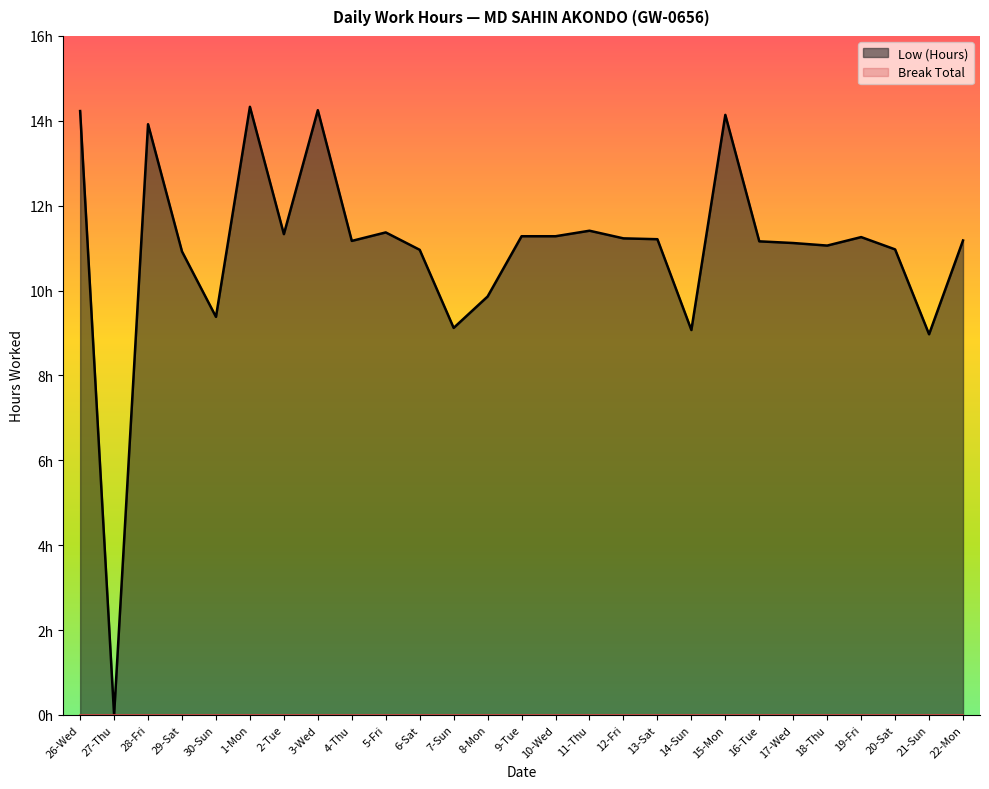

Approximately how many times larger is the value at 7-Sun compared to 14-Sun?

1.0